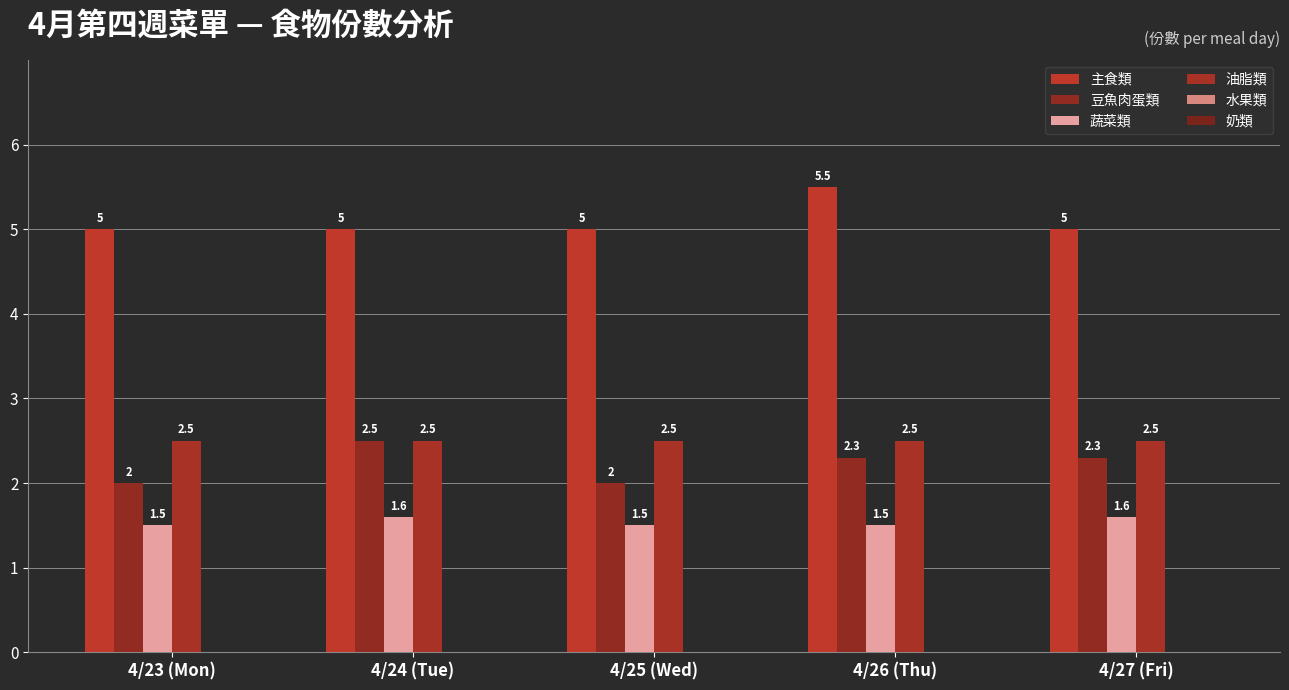

What is the difference between the highest and lowest values at 4/26 (Thu)?

4.0